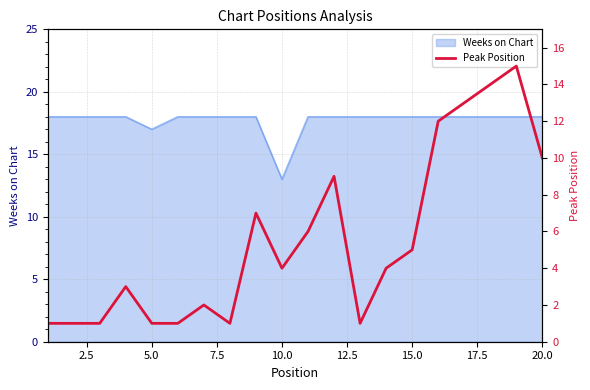

The value of Weeks on Chart at 10.0 is 4. True or false?

False